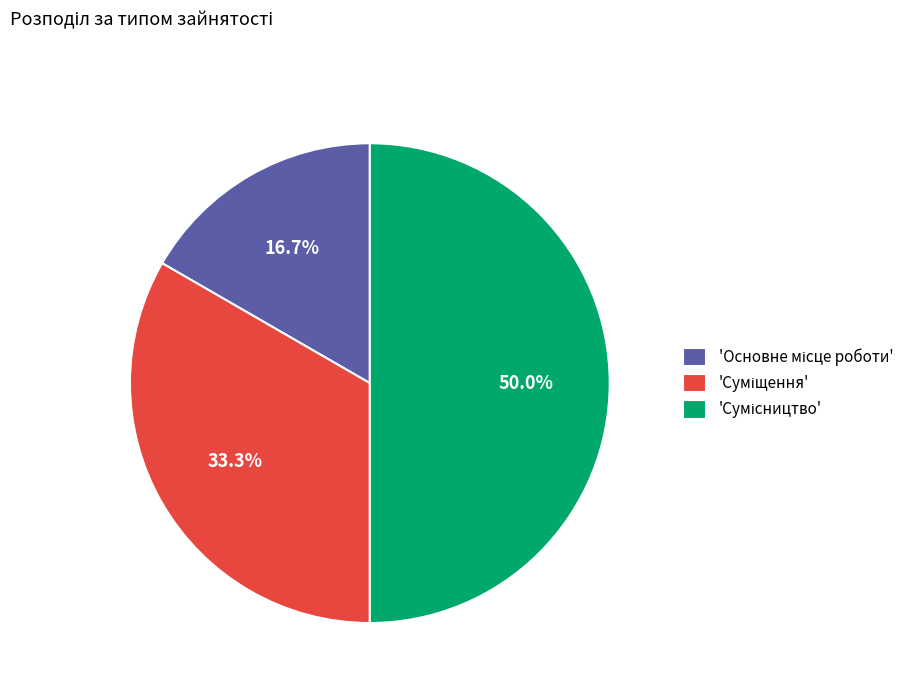

Count the number of slices in the pie.

3